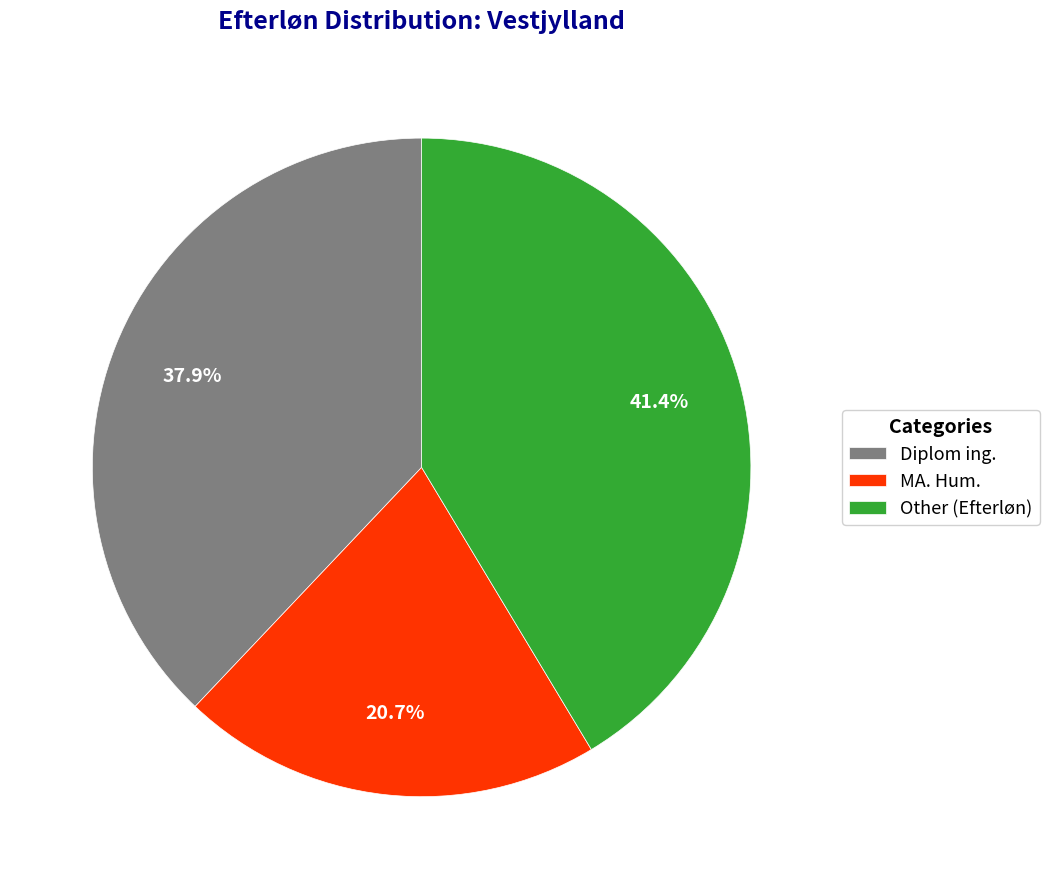

What is the largest slice in the pie chart?

Other (Efterløn)